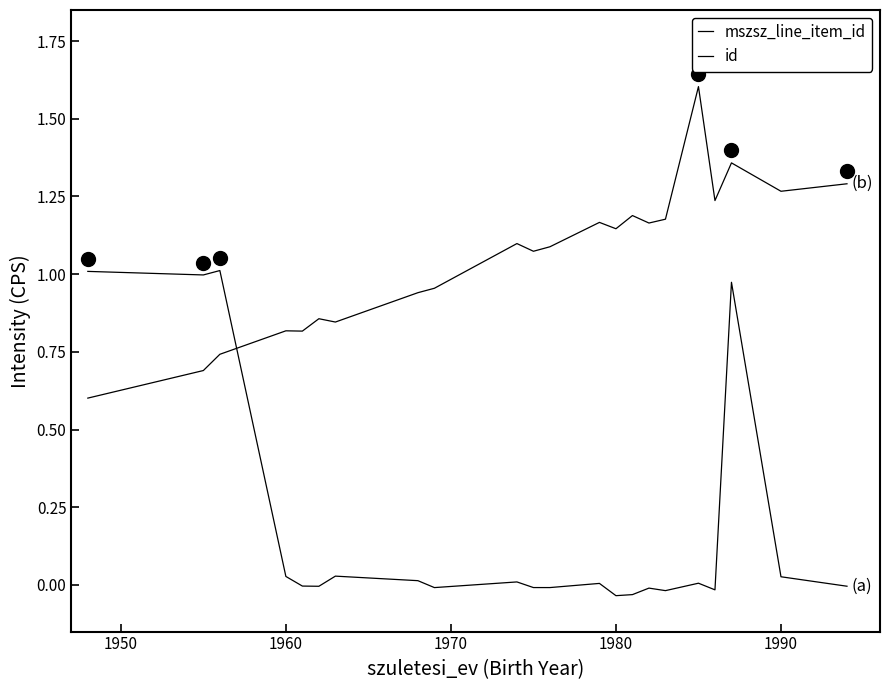

How many lines are shown in the chart?

2